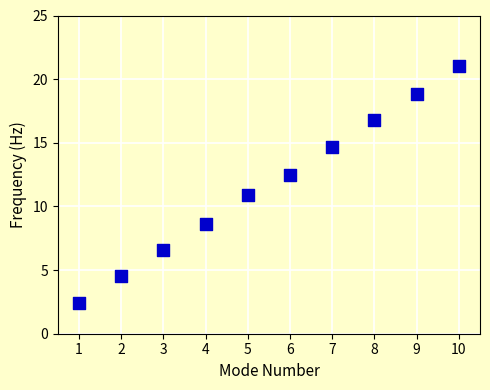

What is the average Y value?

11.7